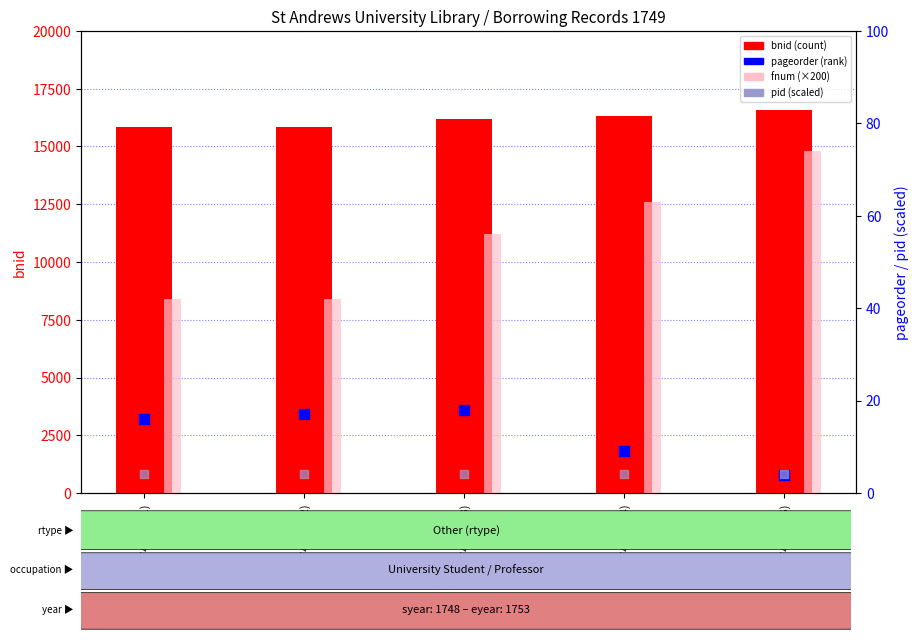

What are all the series names shown in the legend?

bnid, fnum (×200), pageorder, pid (scaled)